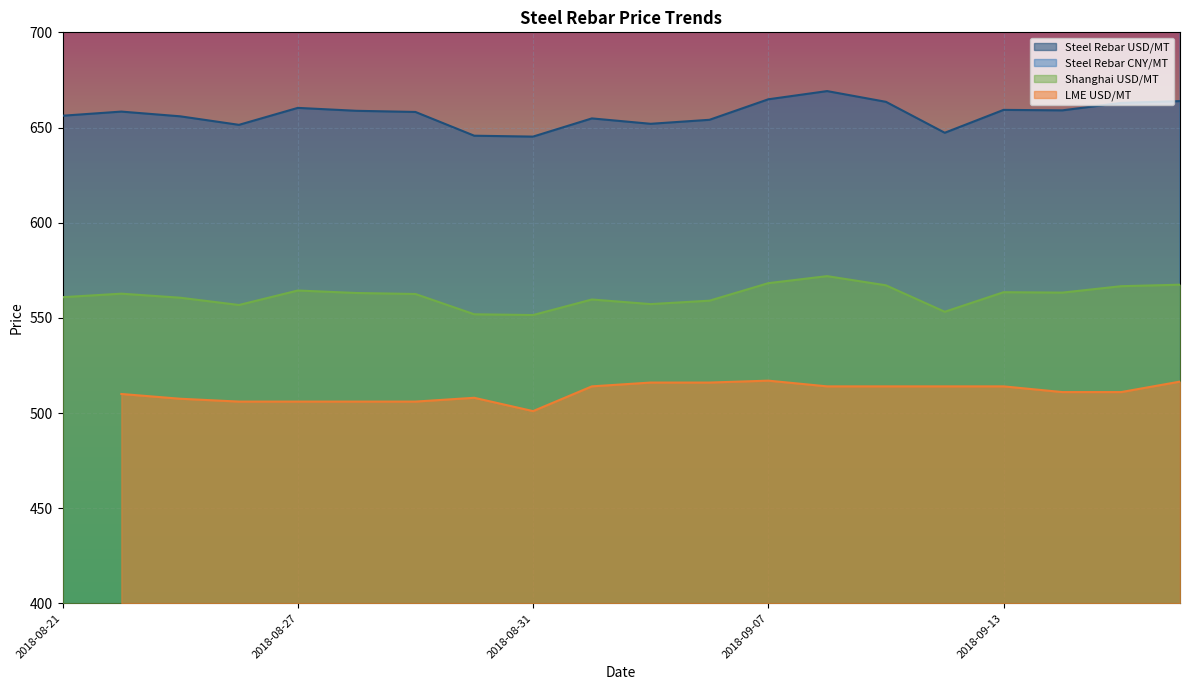

What is the average value of the Shanghai USD/MT series?

561.6